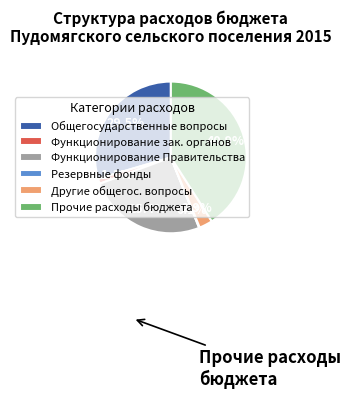

Is there any slice that represents more than half of the pie?

No